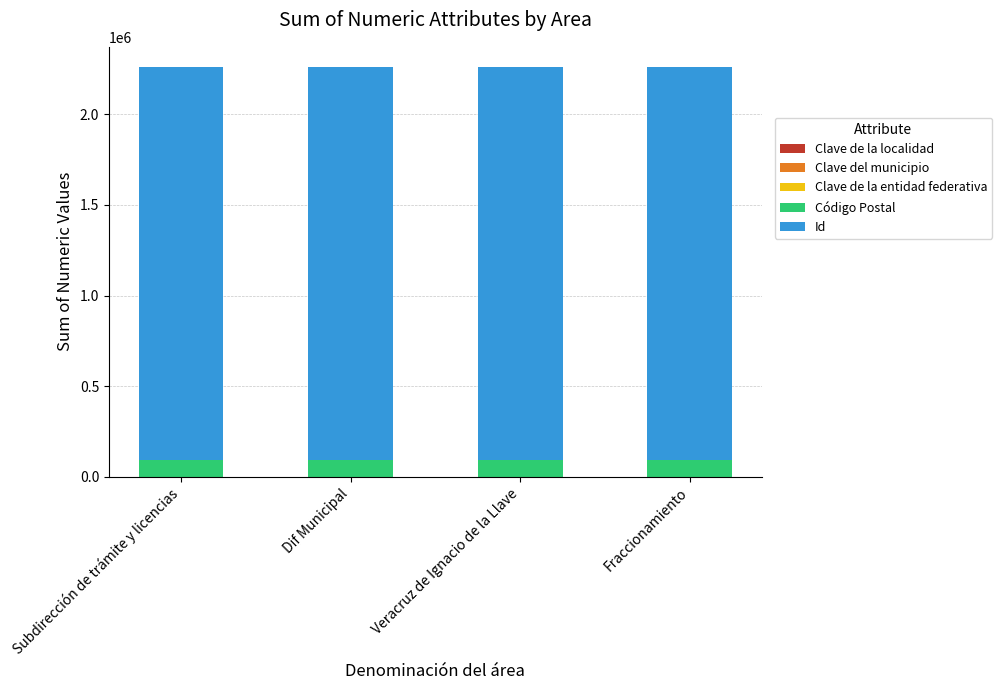

Are the bars grouped side by side (vs. stacked)?

No